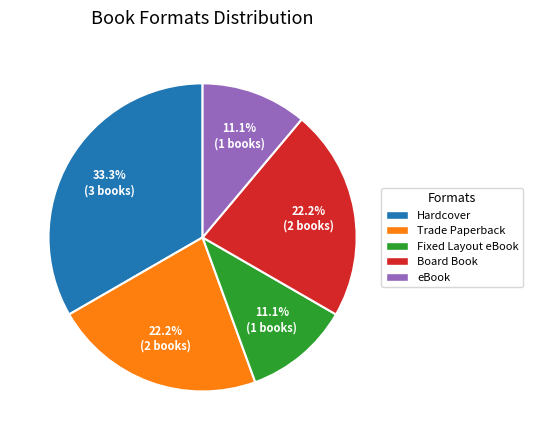

To the nearest percent, what is the average slice percentage?

20%